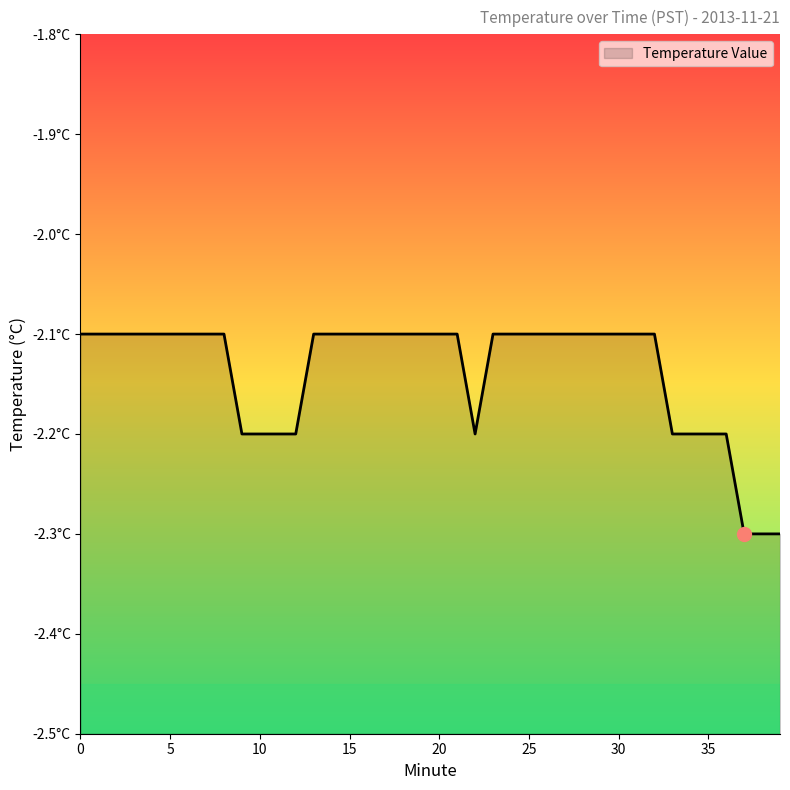

Which has a higher value, 5 or 12?

5